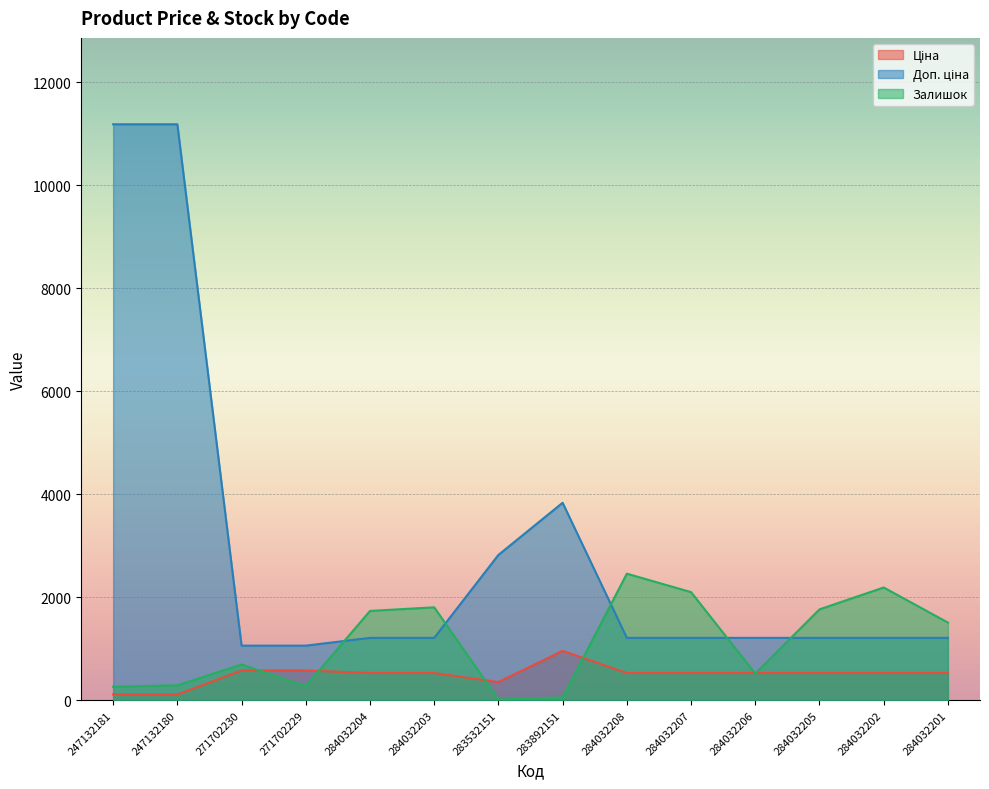

Is the value of Доп. ціна at 247132181 greater than the value of Ціна at 283892151?

Yes